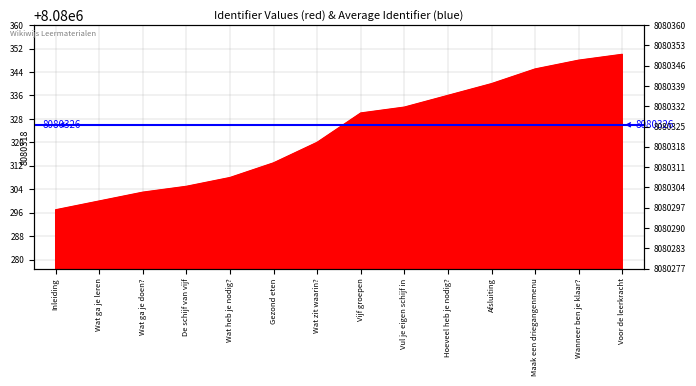

Reading left to right, what are all the values shown in this chart?

Inleiding=8080297	Wat ga je leren=8080300	Wat ga je doen?=8080303	De schijf van vijf=8080305	Wat heb je nodig?=8080308	Gezond eten=8080313	Wat zit waarin?=8080320	Vijf groepen=8080330	Vul je eigen schijf in=8080332	Hoeveel heb je nodig?=8080336	Afsluiting=8080340	Maak een driegangenmenu=8080345	Wanneer ben je klaar?=8080348	Voor de leerkracht=8080350